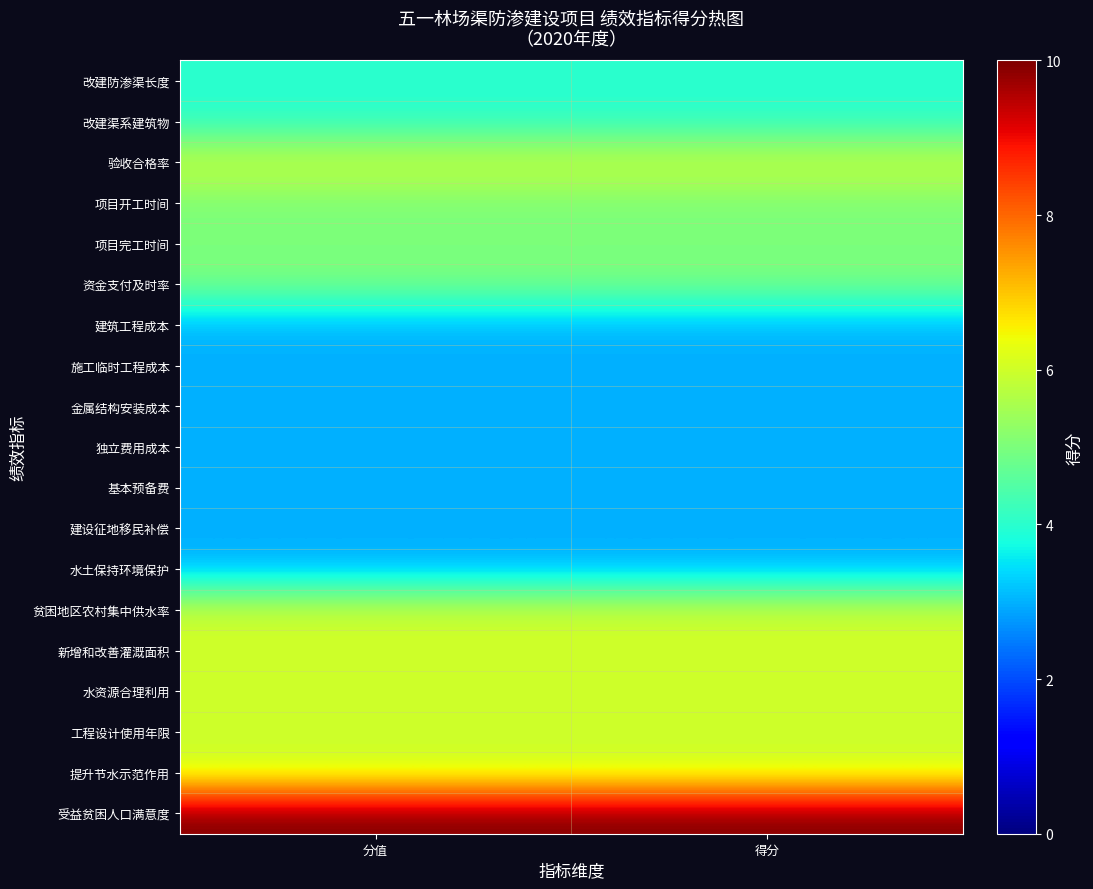

Reading left to right, transcribe all the data shown in this chart.

改建防渗渠长度: 分值=4	得分=4
改建渠系建筑物: 分值=4	得分=4
验收合格率: 分值=6	得分=6
项目开工时间: 分值=5	得分=5
项目完工时间: 分值=5	得分=5
资金支付及时率: 分值=5	得分=5
建筑工程成本: 分值=3	得分=3
施工临时工程成本: 分值=3	得分=3
金属结构安装成本: 分值=3	得分=3
独立费用成本: 分值=3	得分=3
基本预备费: 分值=3	得分=3
建设征地移民补偿: 分值=3	得分=3
水土保持环境保护: 分值=3	得分=3
贫困地区农村集中供水率: 分值=6	得分=6
新增和改善灌溉面积: 分值=6	得分=6
水资源合理利用: 分值=6	得分=6
工程设计使用年限: 分值=6	得分=6
提升节水示范作用: 分值=6	得分=6
受益贫困人口满意度: 分值=10	得分=10